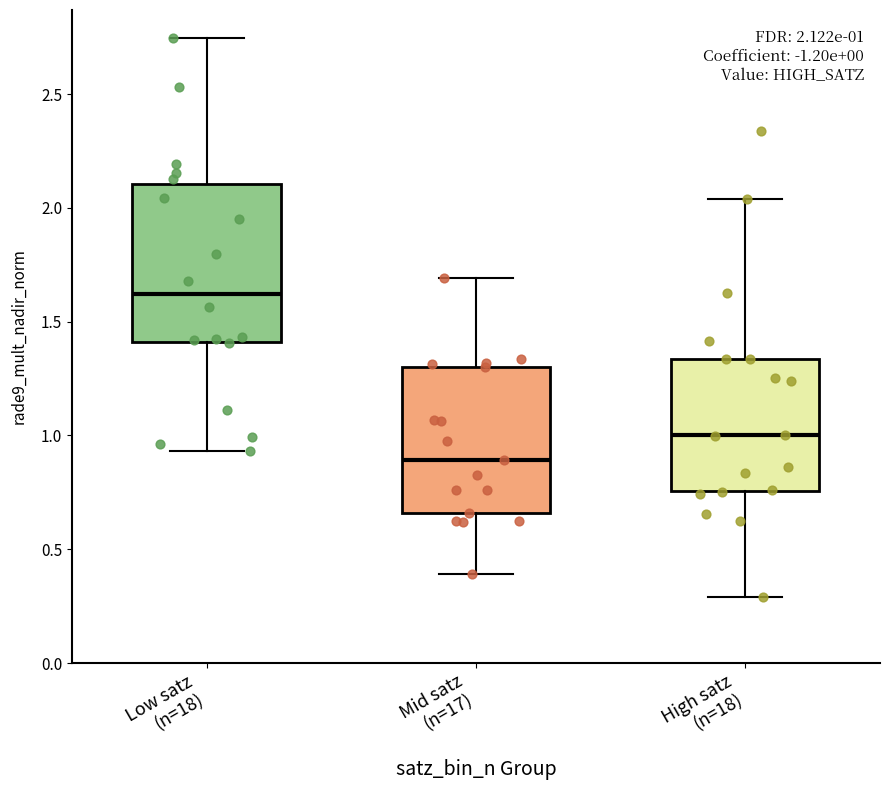

Comparing the boxes themselves (not the whiskers), which one is the tallest?

Low satz (n=18)